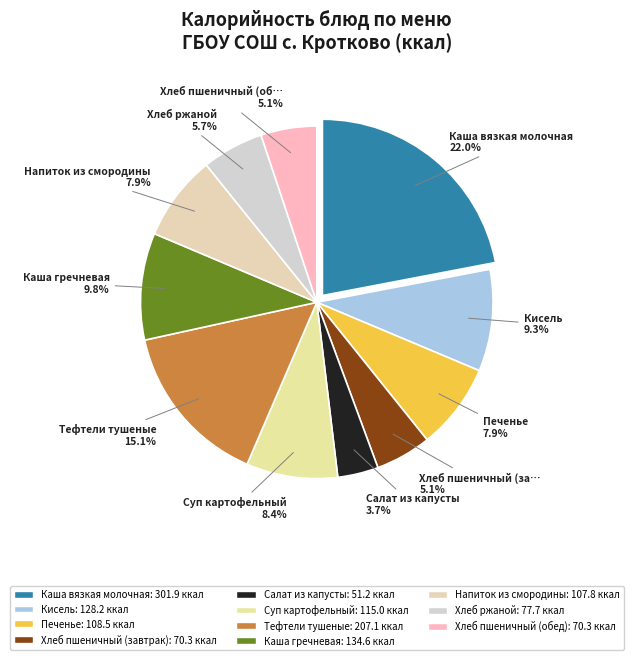

Count the number of slices in the pie.

11